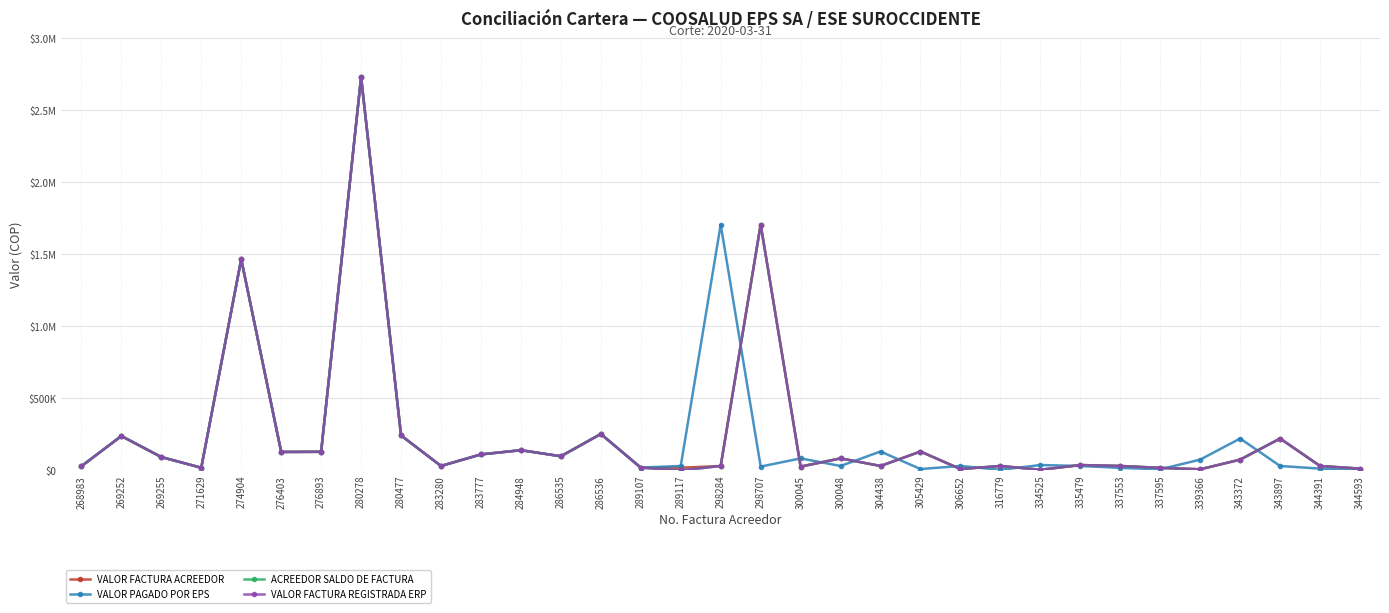

Which series has the widest spread of values?

VALOR PAGADO POR EPS